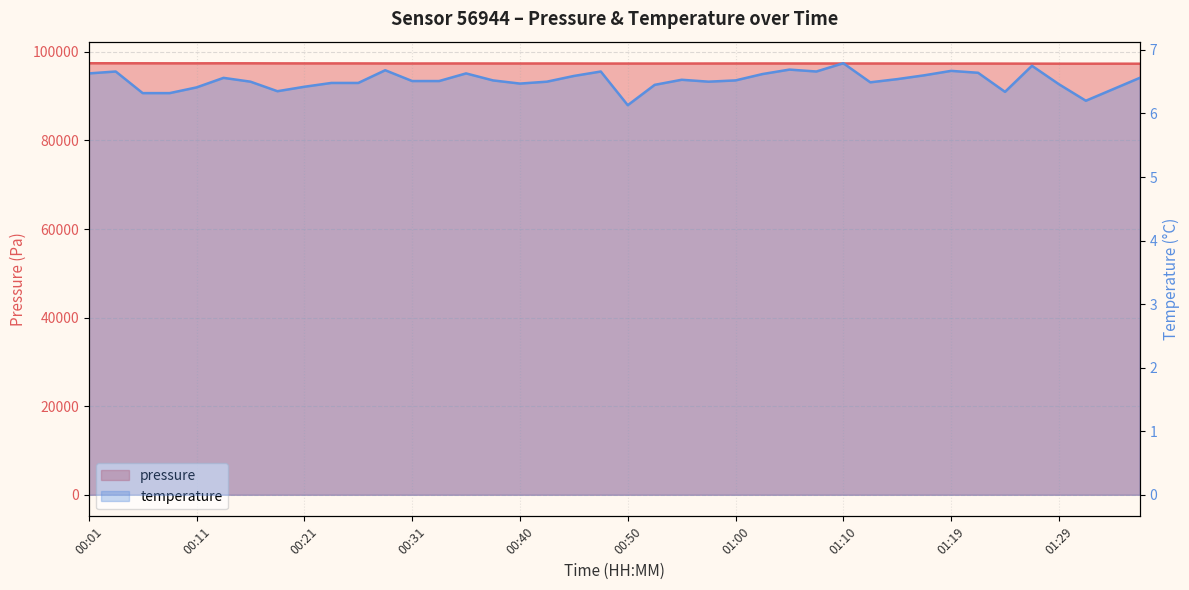

Which series has the widest spread of values?

pressure